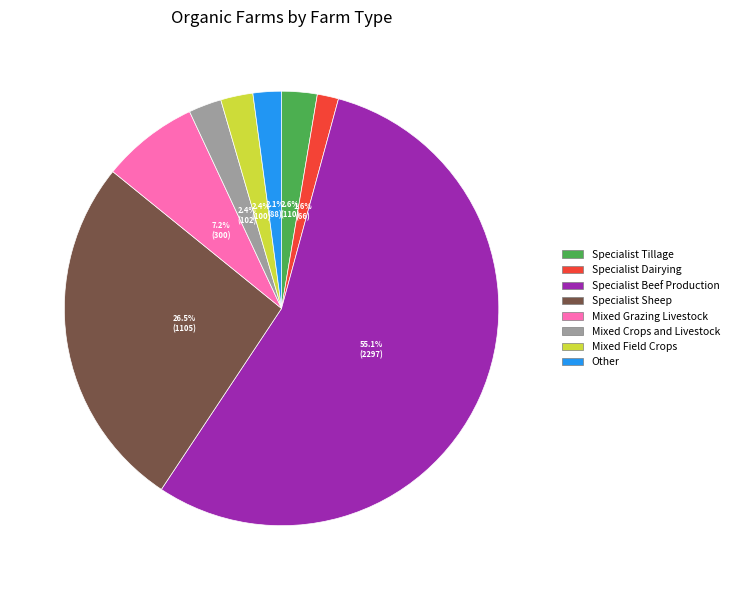

What percentage is NOT represented by Mixed Grazing Livestock?

92.8%